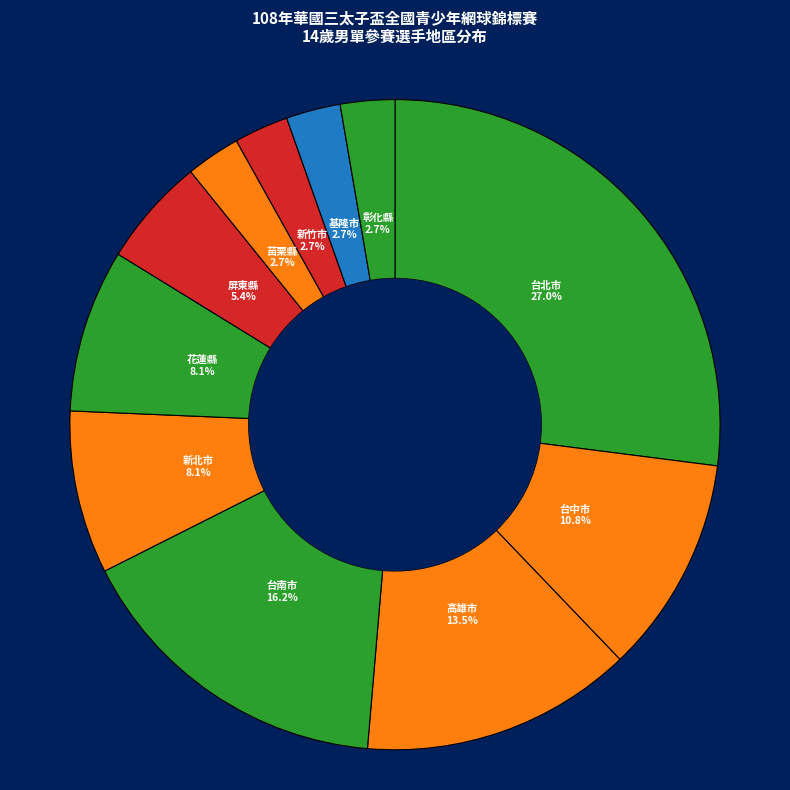

How many segments does this pie chart have?

11